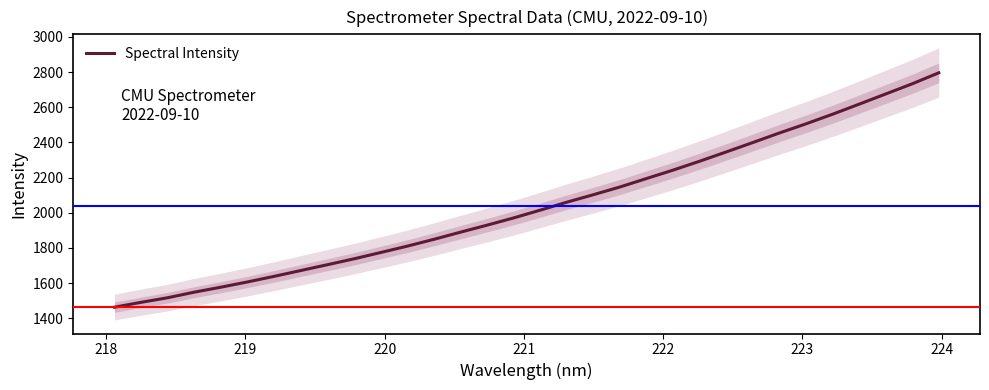

Reading right to left, extract all data points from this chart.

2795.9	2733.3	2675.4	2617.5	2560.2	2505.6	2453.6	2399.3	2345.8	2293.1	2242.5	2194.6	2146.4	2102.5	2059.8	2014.5	1970.4	1929.2	1889.4	1848.6	1809.8	1773.7	1737.8	1704.2	1671.3	1638.1	1606.4	1576.5	1548.2	1516.4	1490.4	1462.6